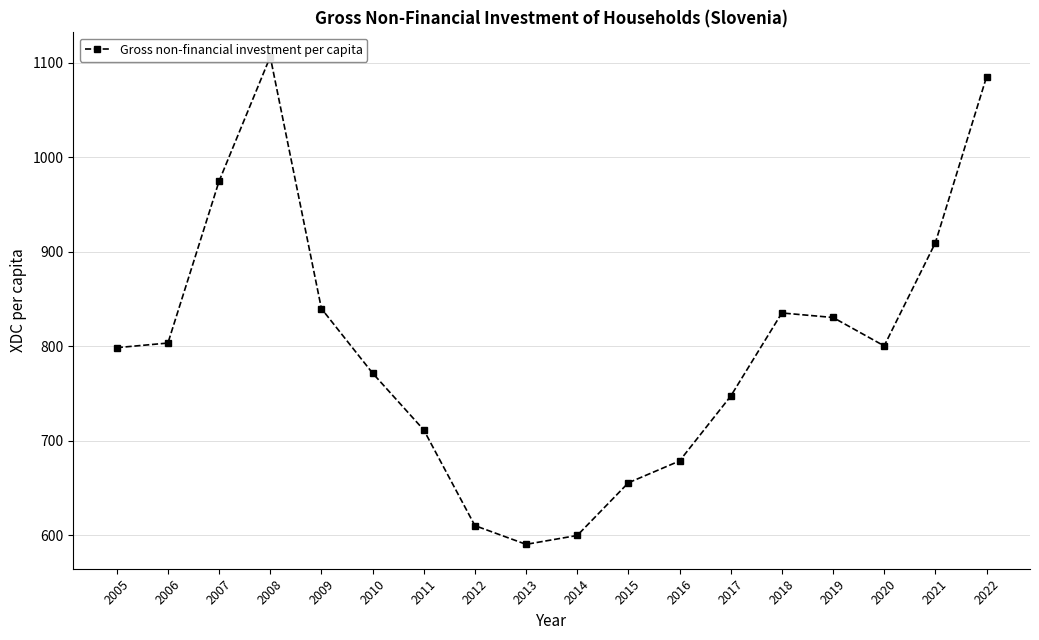

Reading left to right, list all the values displayed in this chart.

2005=798.5	2006=803.4	2007=974.6	2008=1106.1	2009=839.8	2010=771.6	2011=711.6	2012=610.3	2013=590.5	2014=599.9	2015=655.6	2016=678.7	2017=747.2	2018=835.2	2019=830.4	2020=800.4	2021=909.4	2022=1084.8